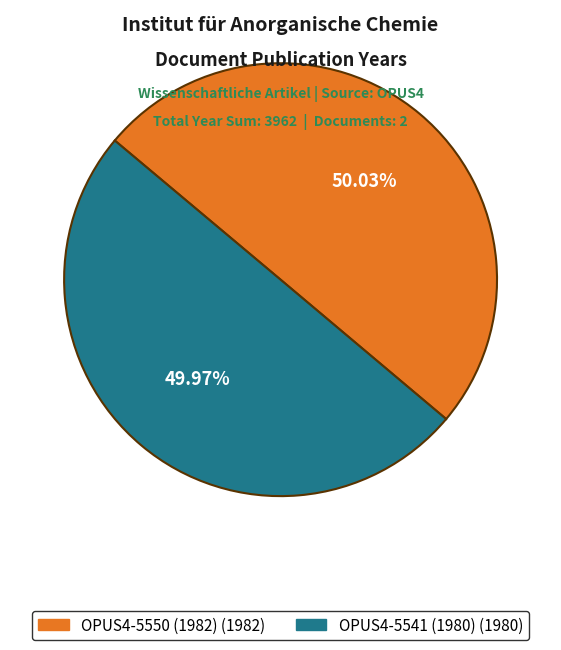

Is the sum of OPUS4-5541 (1980) and OPUS4-5550 (1982) greater than half?

Yes